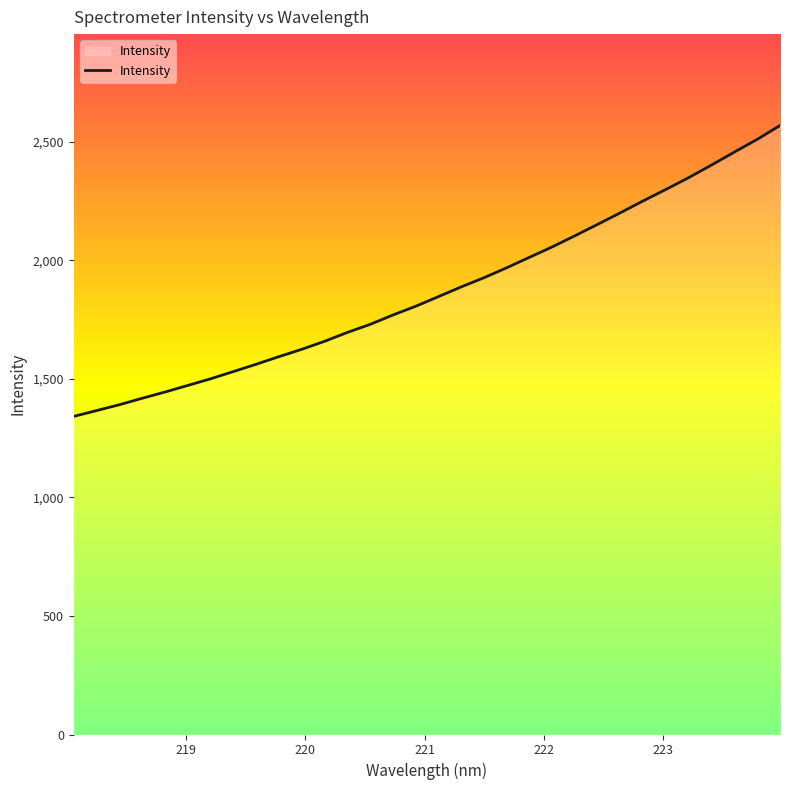

What is the greatest value displayed?

2569.4